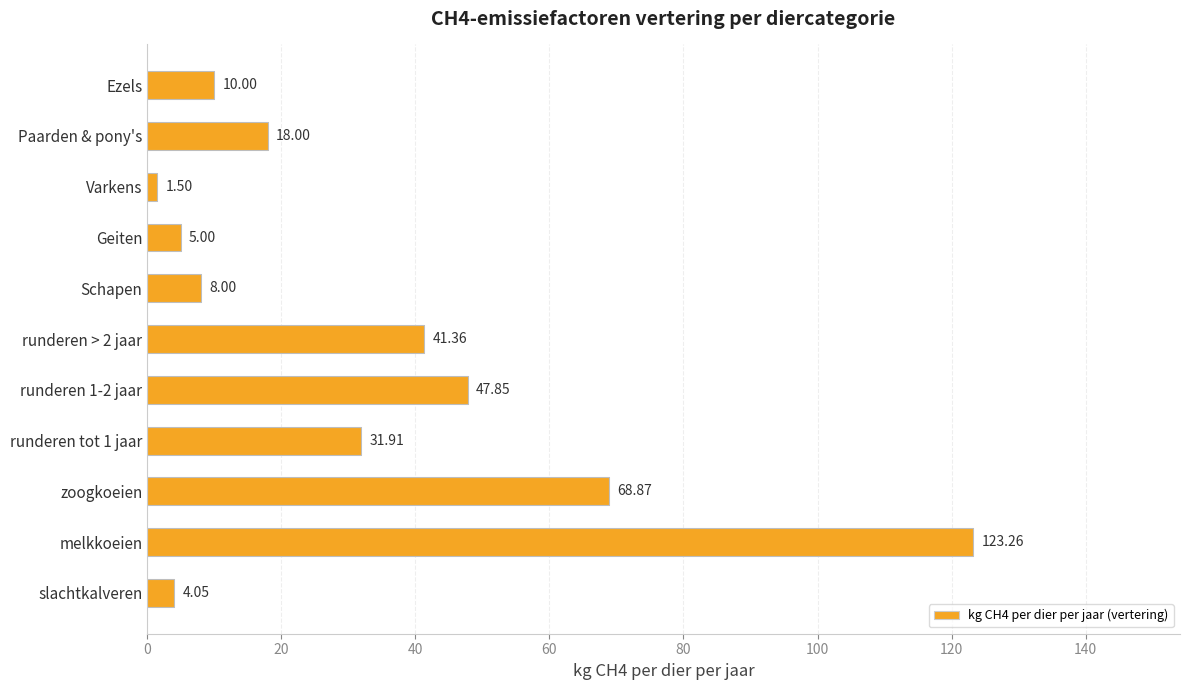

What is the sum of all values?

359.8